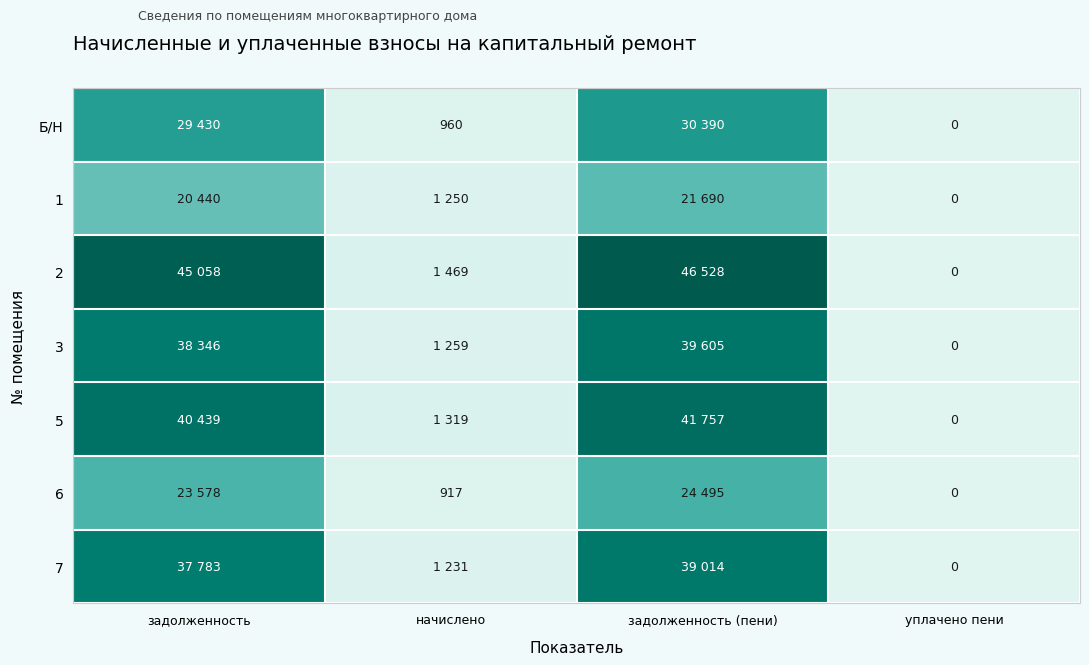

How many values in 2 are above zero?

3